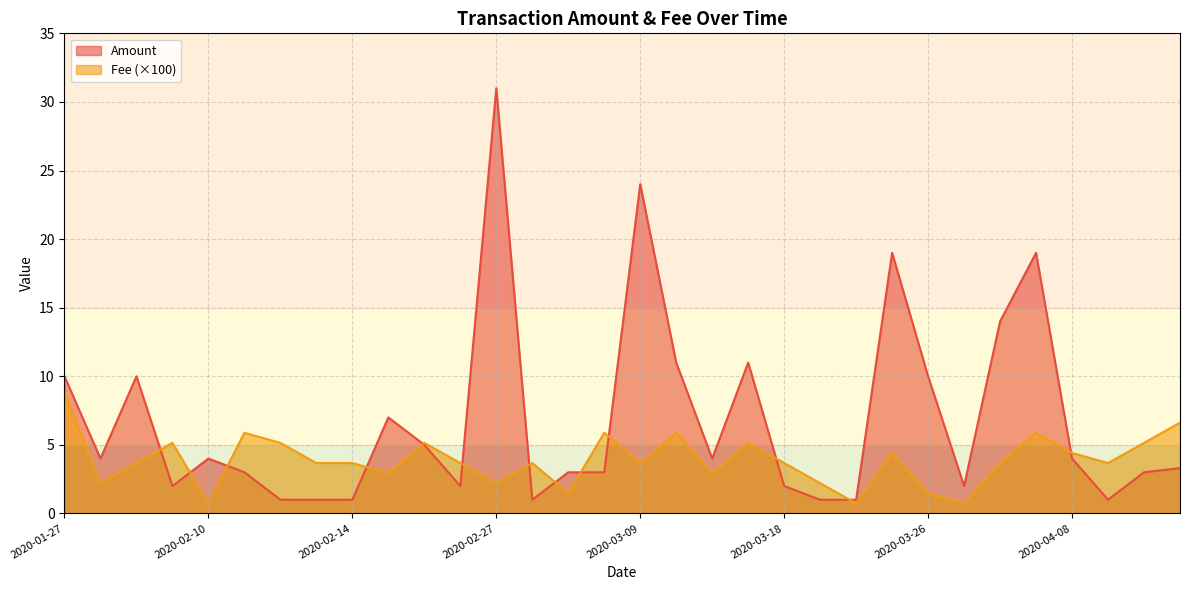

The Amount series shows 2.0 at 2020-02-07. True or false?

True